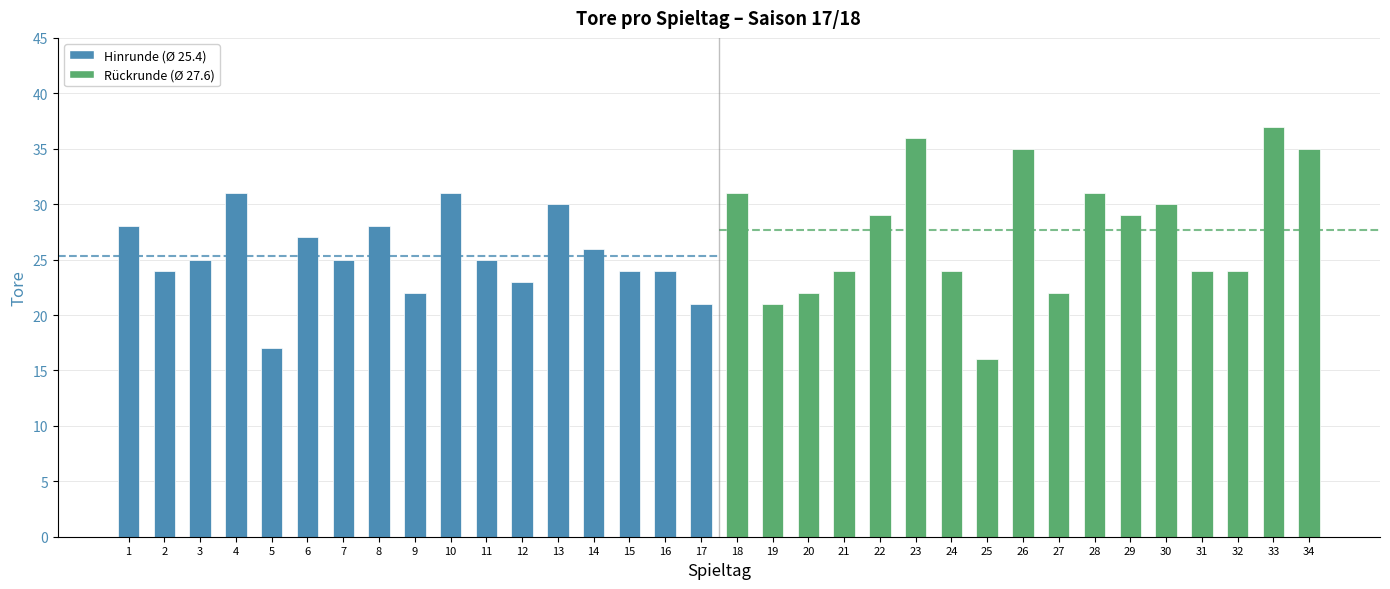

What is the difference between the values at 18 and 6?

4